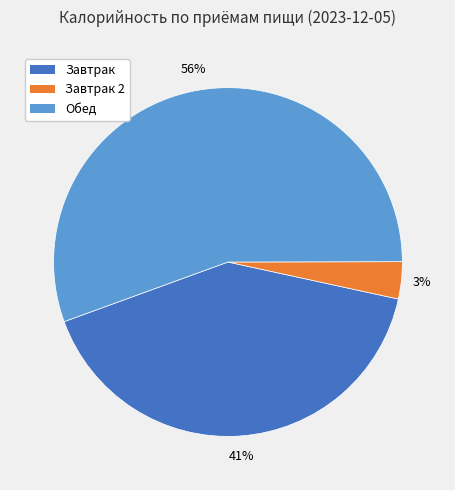

Is it true that Завтрак 2 is 3% of the pie?

True